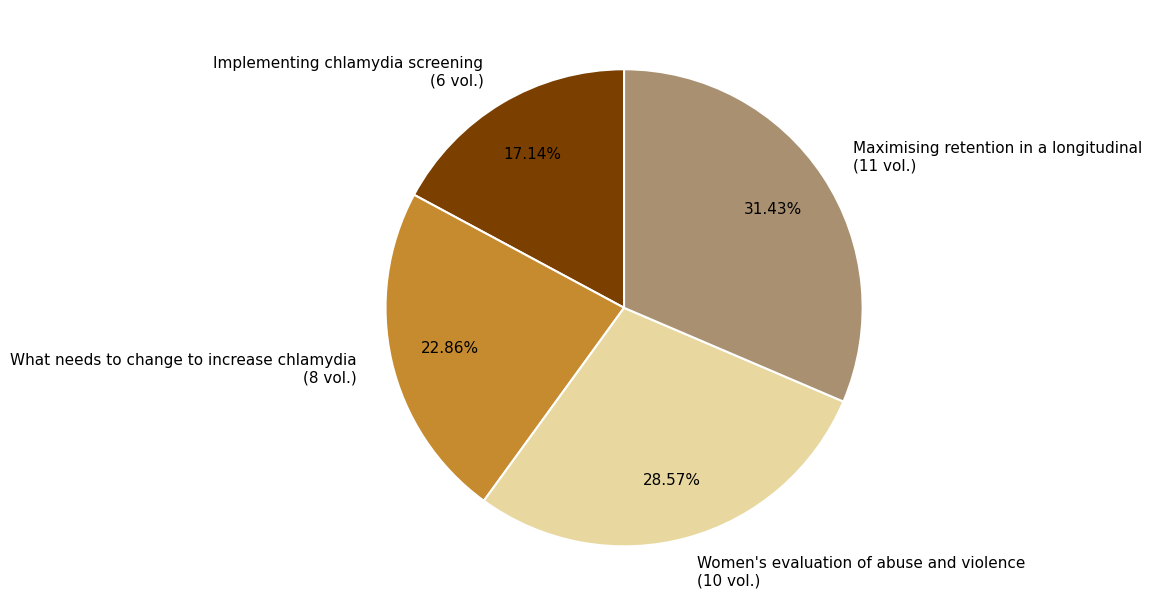

Is Implementing chlamydia screening the majority of the pie?

No